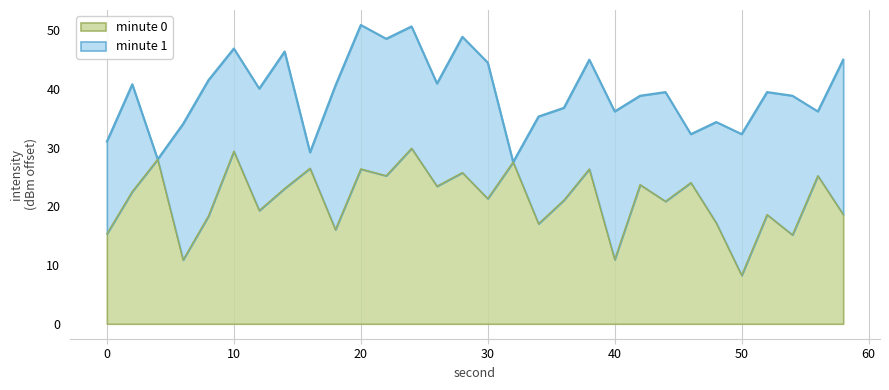

What is the difference between the maximum and minimum values?

21.6